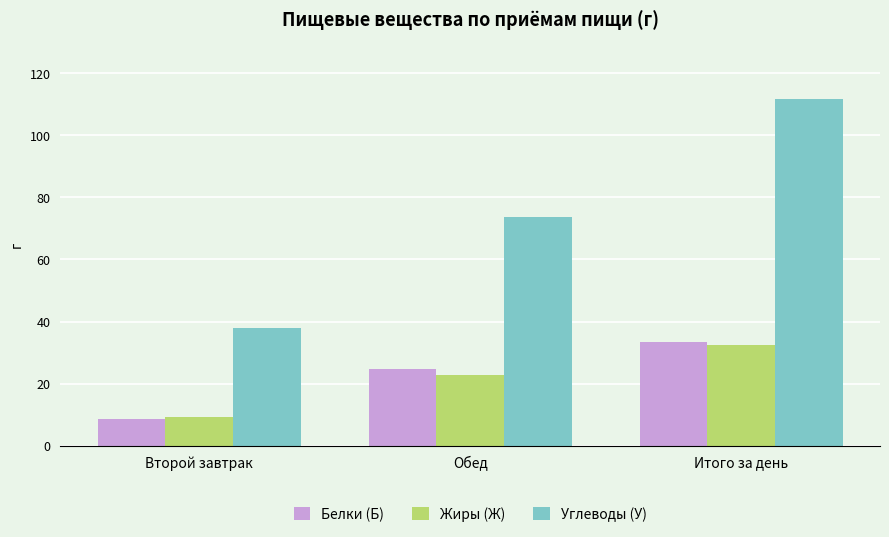

Reading left to right, transcribe all the data shown in this chart.

Белки (Б): 8.6	24.7	33.3
Жиры (Ж): 9.4	22.9	32.3
Углеводы (У): 37.8	73.8	111.6